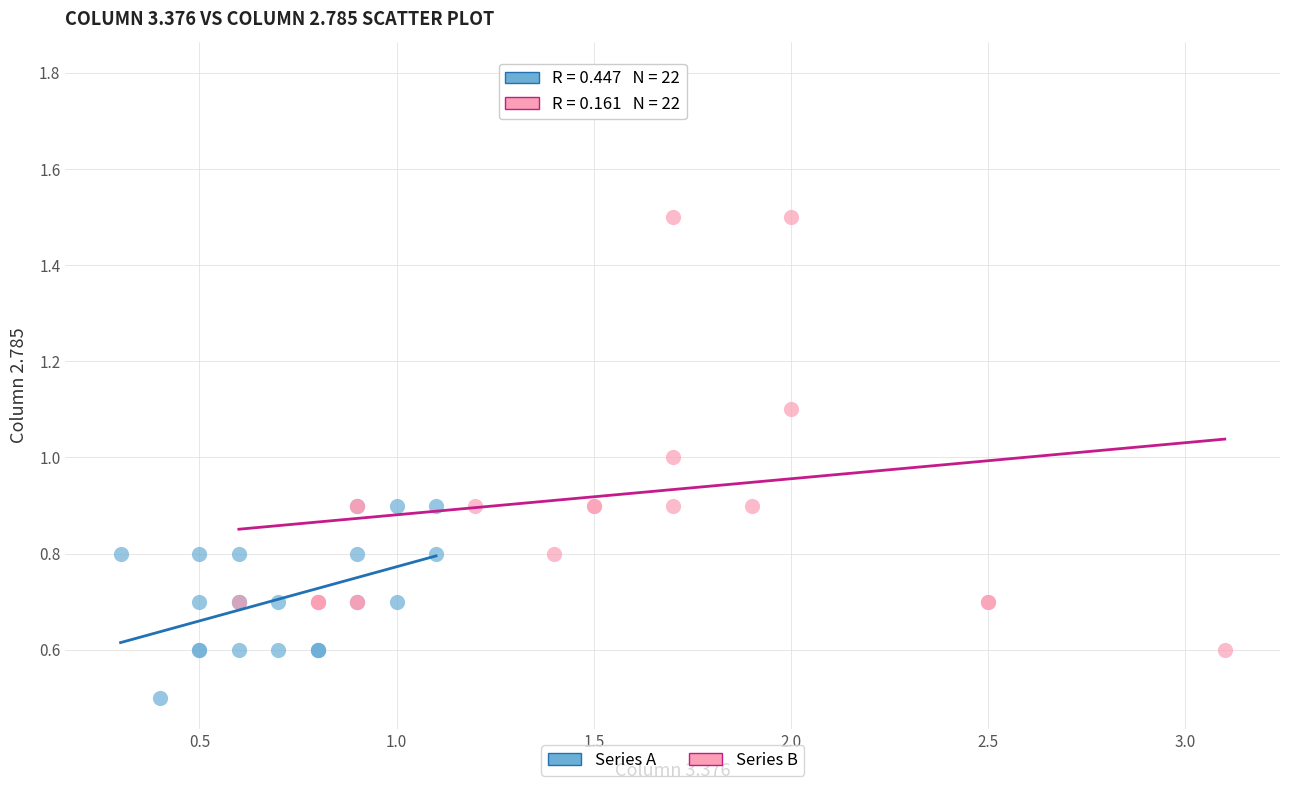

Which series contains the lowest Y value?

Series A